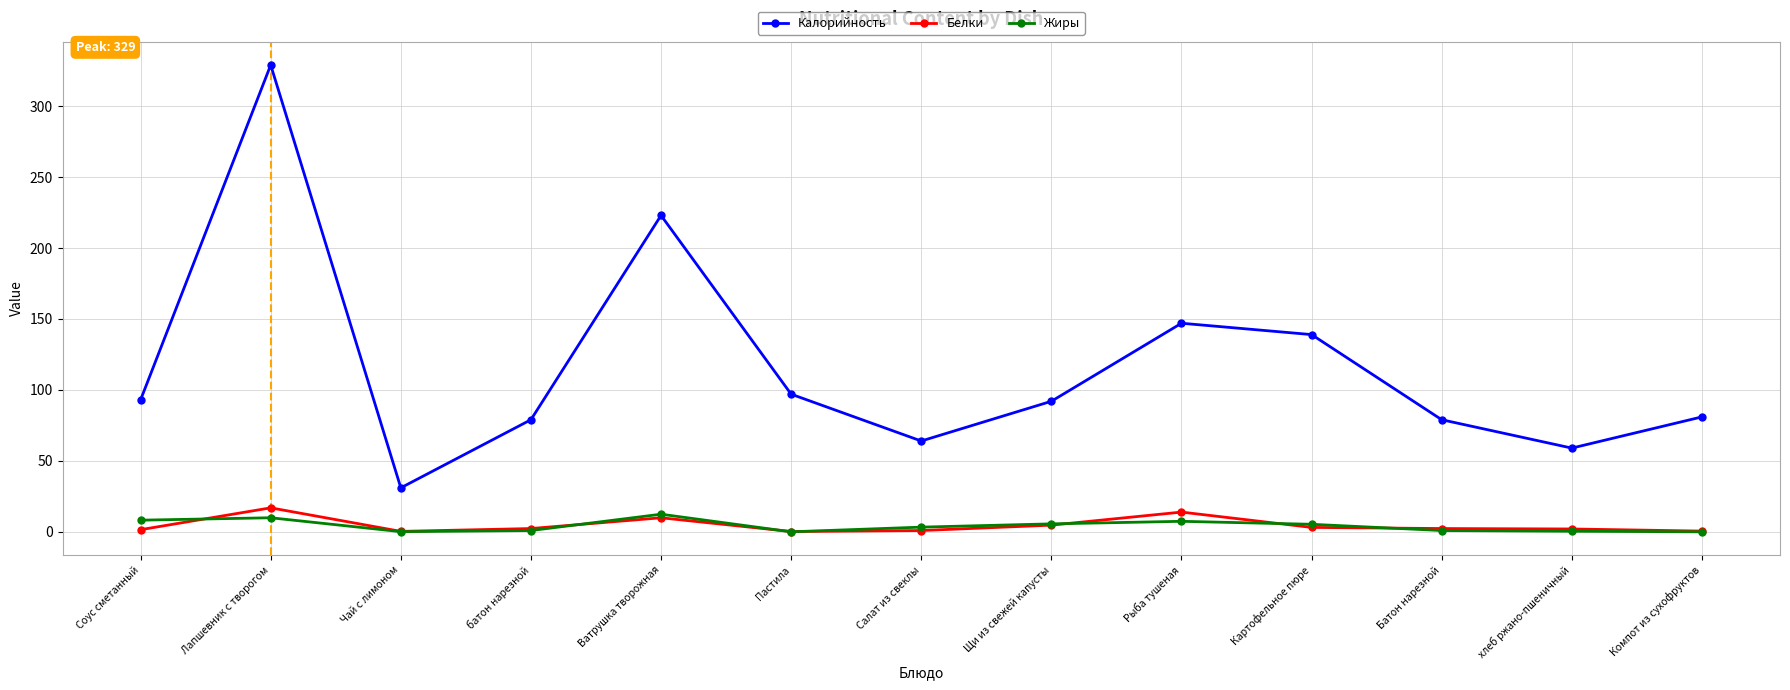

Rank the series by their maximum value, from highest to lowest.

Калорийность, Белки, Жиры